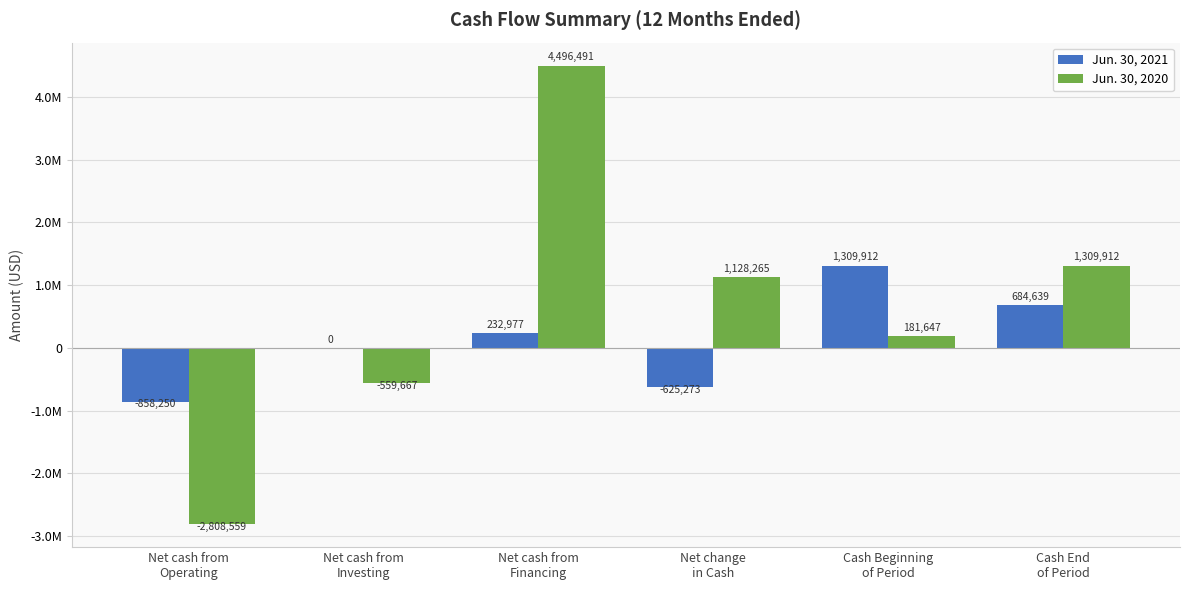

What is the sum of the Jun. 30, 2021 values at Net cash from
Operating and Net cash from
Financing?

-625273